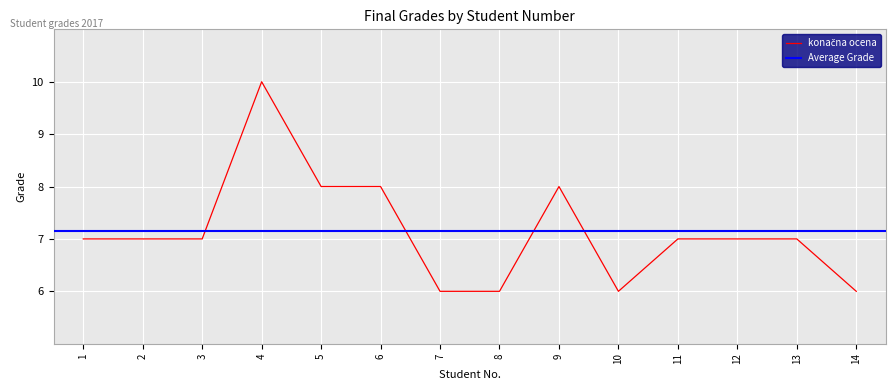

The value at 14 is 4. True or false?

False